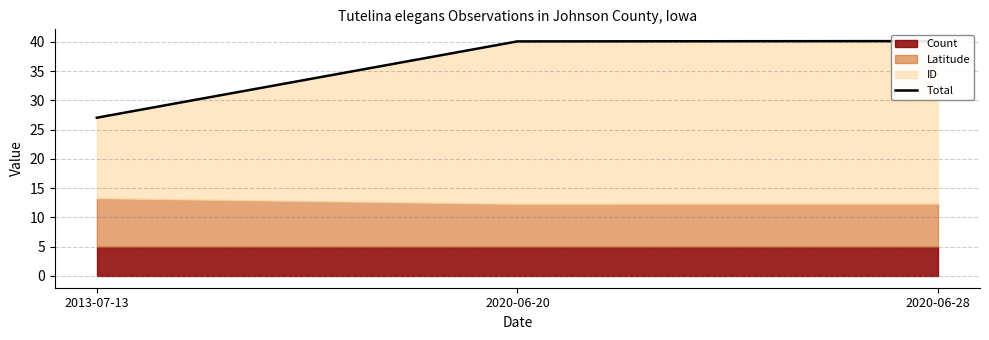

What is the change in value from 2013-07-13 to 2020-06-20?

+13.0